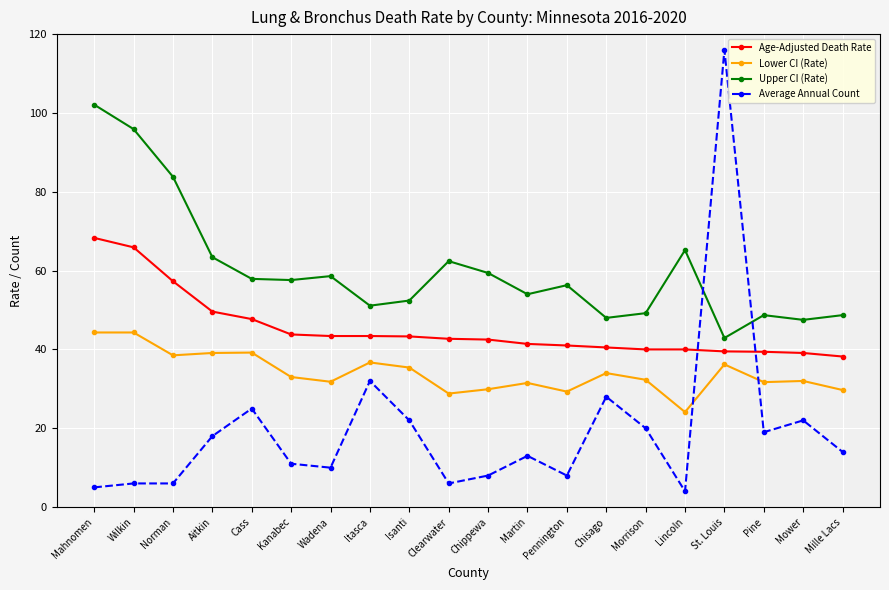

At Martin, list the series in order from largest to smallest.

Upper CI (Rate), Age-Adjusted Death Rate, Lower CI (Rate), Average Annual Count